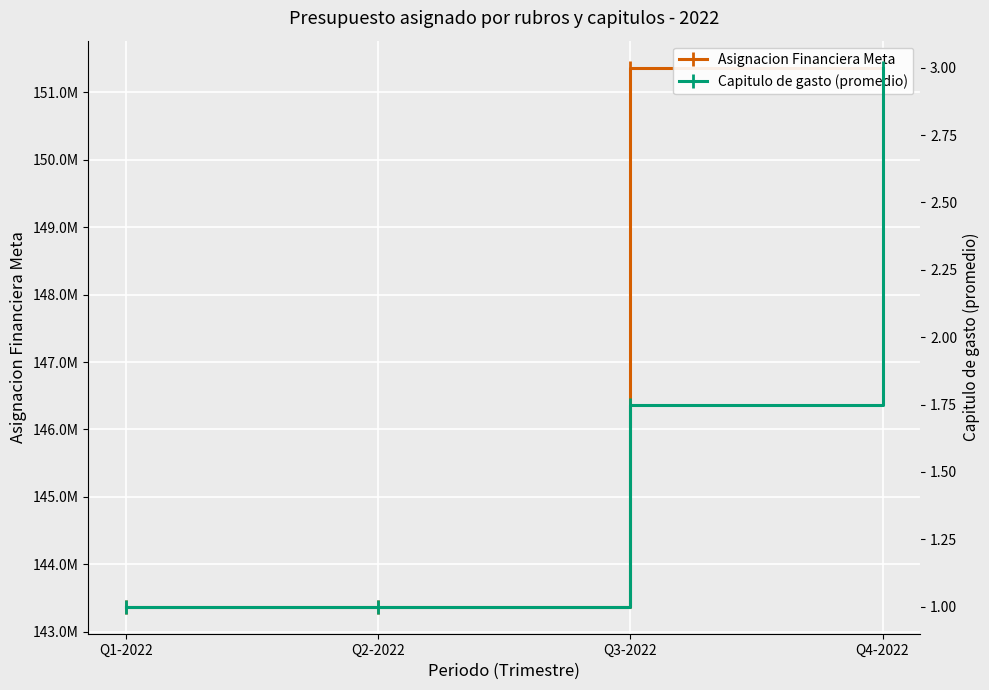

How many Capitulo de gasto (promedio) values are between 1 and 3?

4